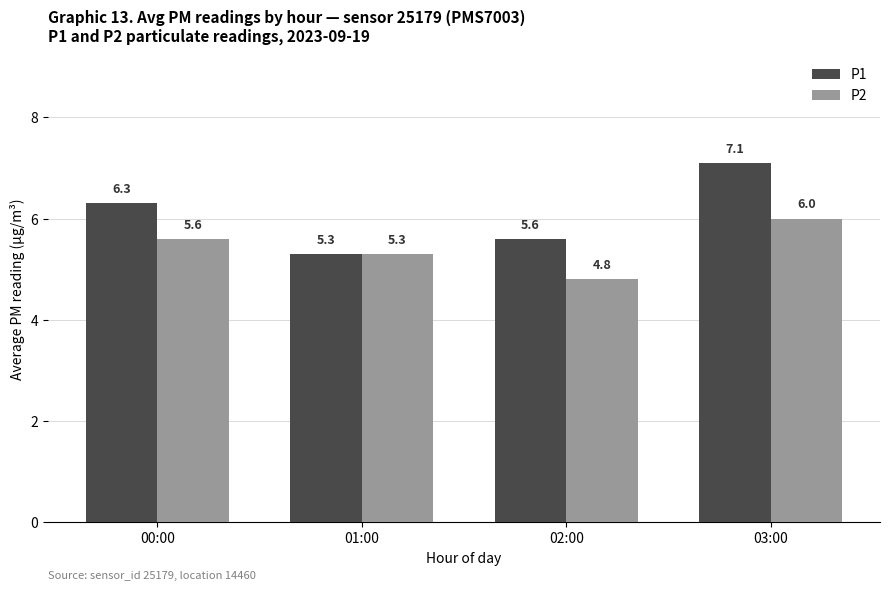

The value of P2 at 02:00 is 4.8. True or false?

True